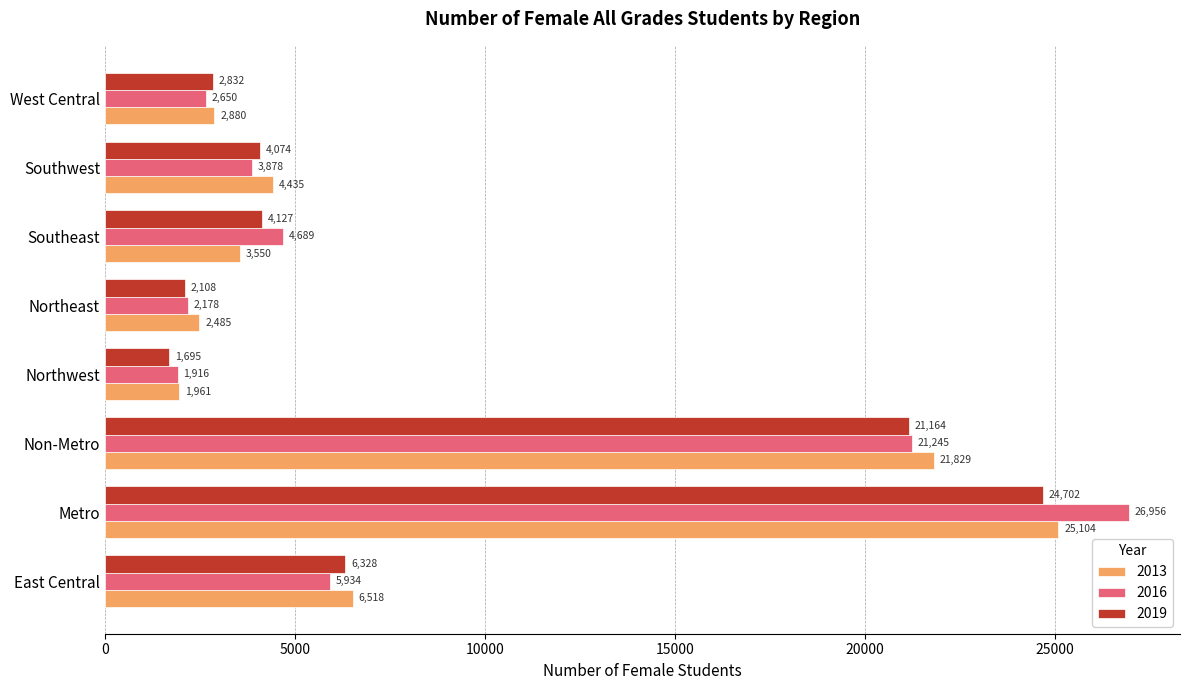

What is the highest value of the 2013 series?

25104